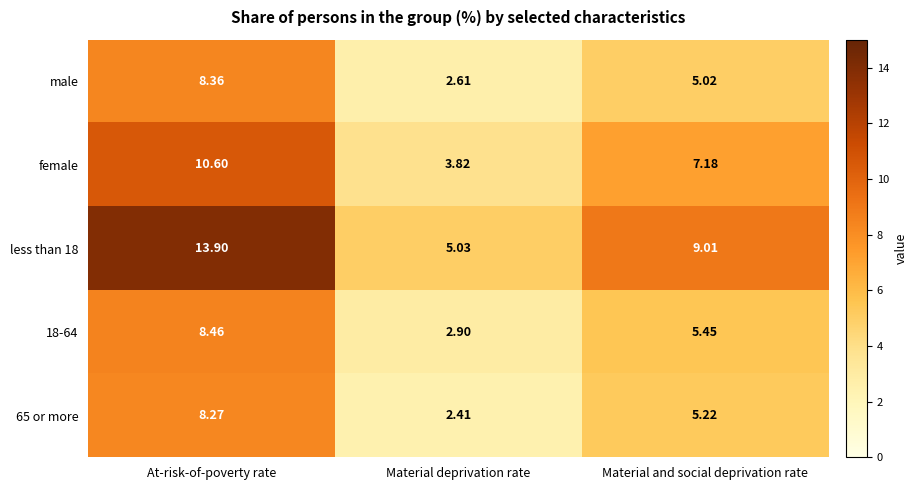

Where is less than 18 nearest to the value 9?

Material and social deprivation rate